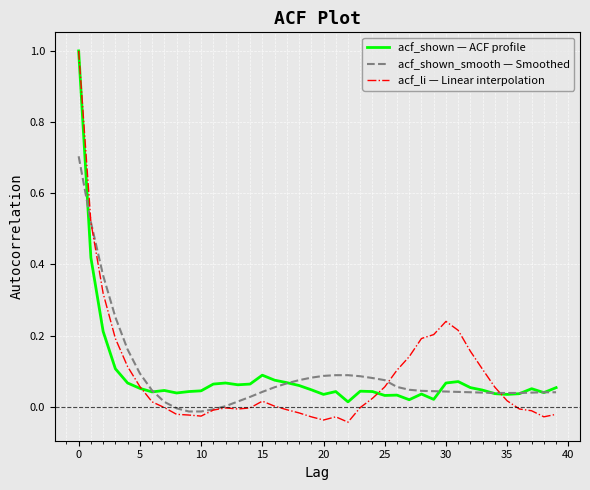

What is the maximum value shown in the chart?

1.0